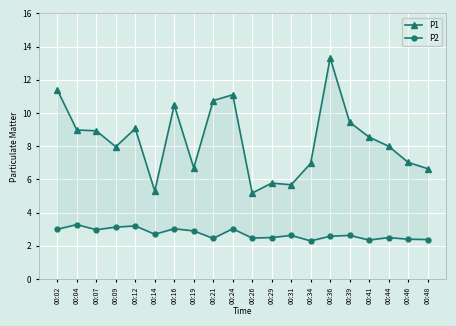

What is the value of the P1 point at the 4th from the left?

8.0